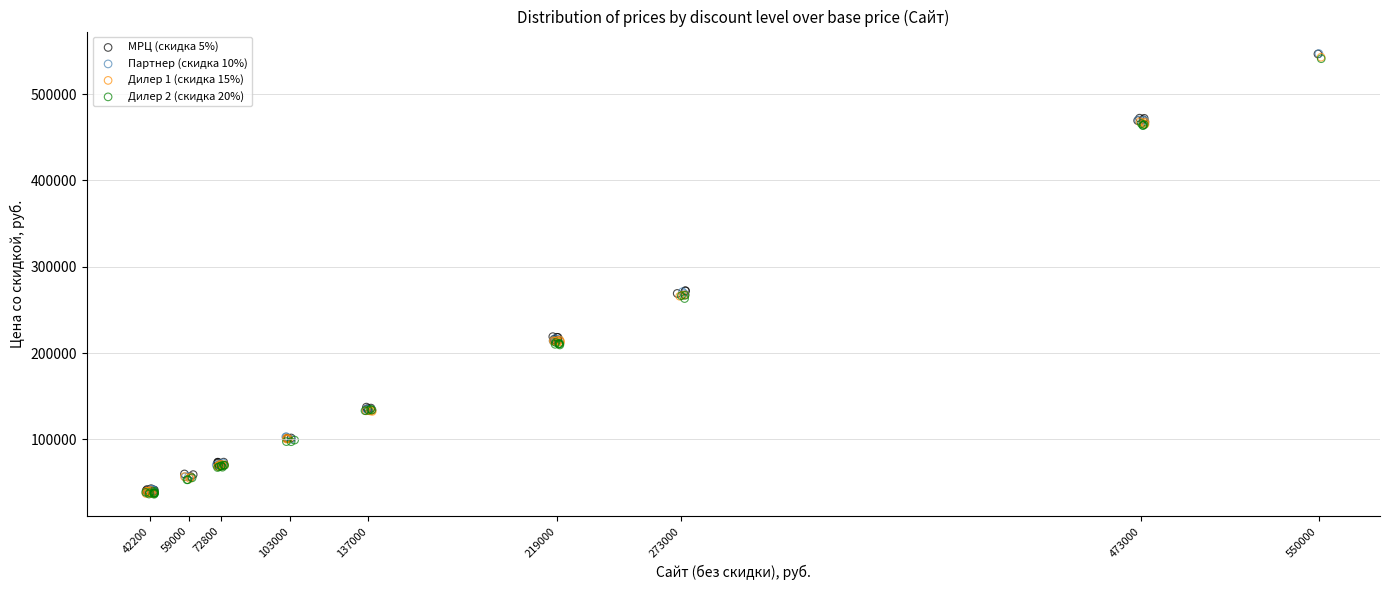

Which series has the widest spread of Y values?

Партнер (скидка 10%)